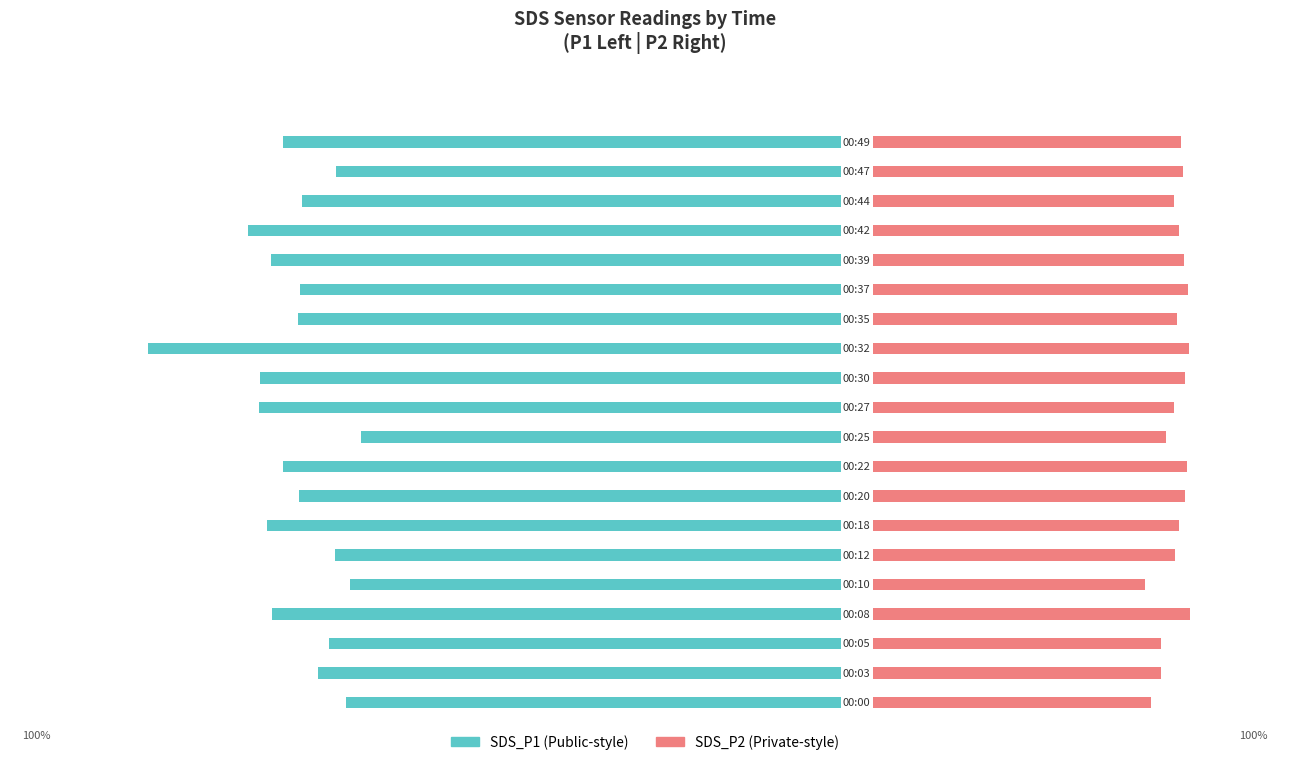

How many data points in SDS_P2 are above 26?

15